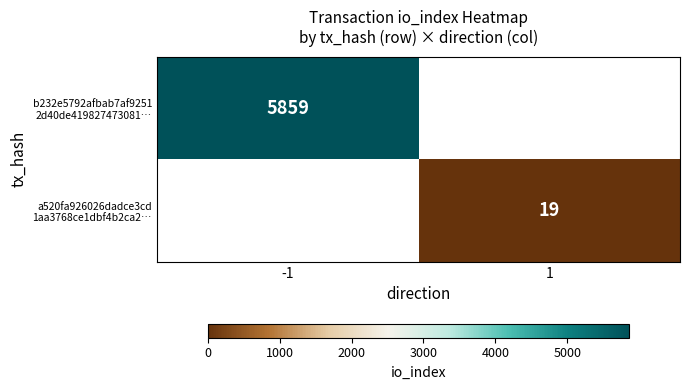

How many values in a520fa926026dadce3cd 1aa3768ce1dbf4b2ca2… are above zero?

1